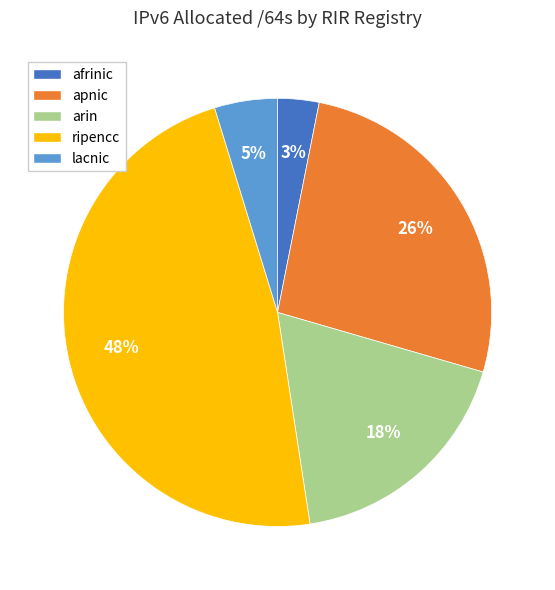

Is there any slice that represents more than half of the pie?

No